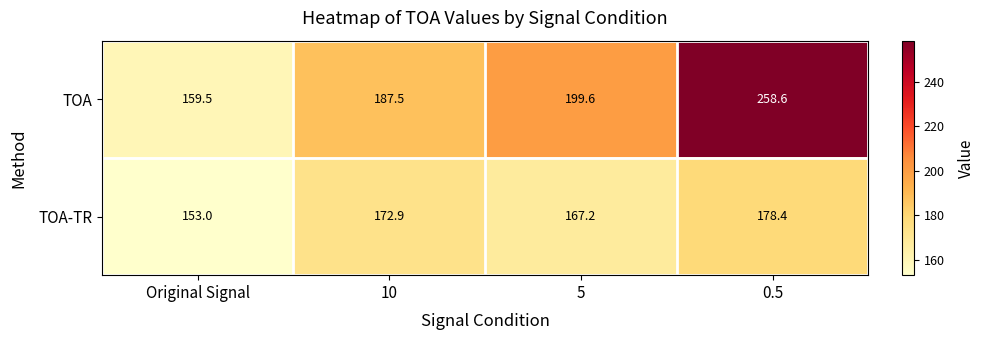

Rank the series at Original Signal from highest to lowest value.

TOA, TOA-TR